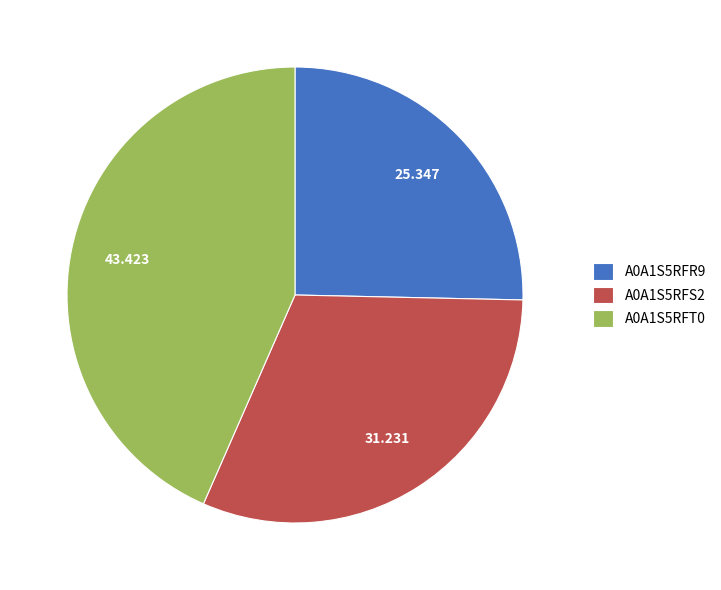

Approximately how many times larger is the value at A0A1S5RFT0 compared to A0A1S5RFS2?

1.4